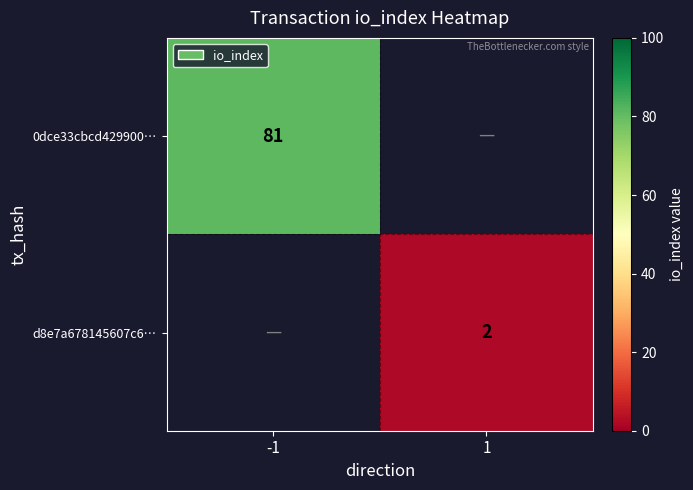

Is it true that 0dce33cbcd429900… equals 51 at -1?

False